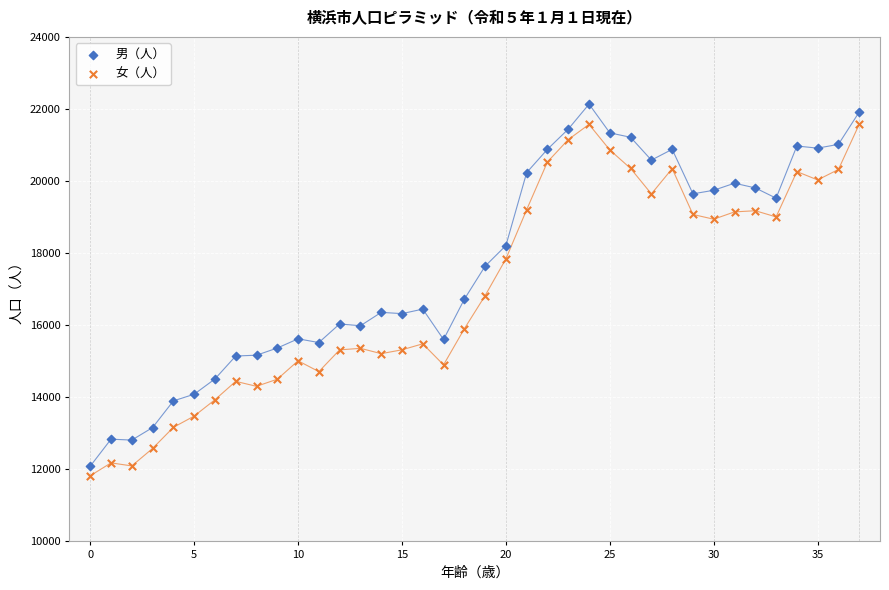

Which series has the largest Y range (max minus min)?

男（人）